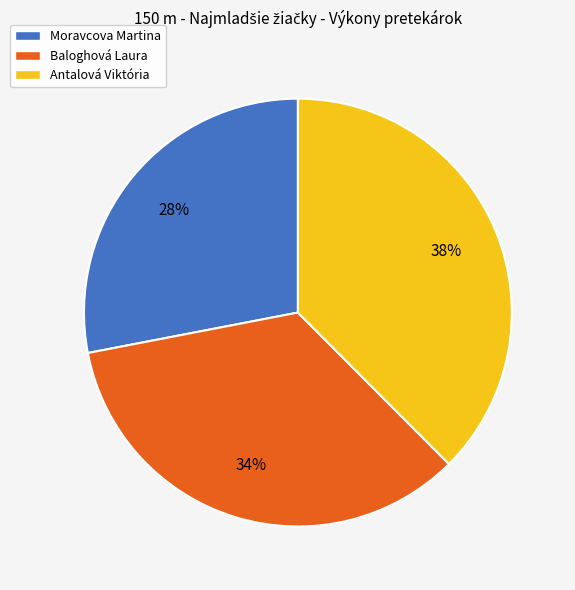

What is the ratio of the value at Antalová Viktória to the value at Baloghová Laura?

1.1